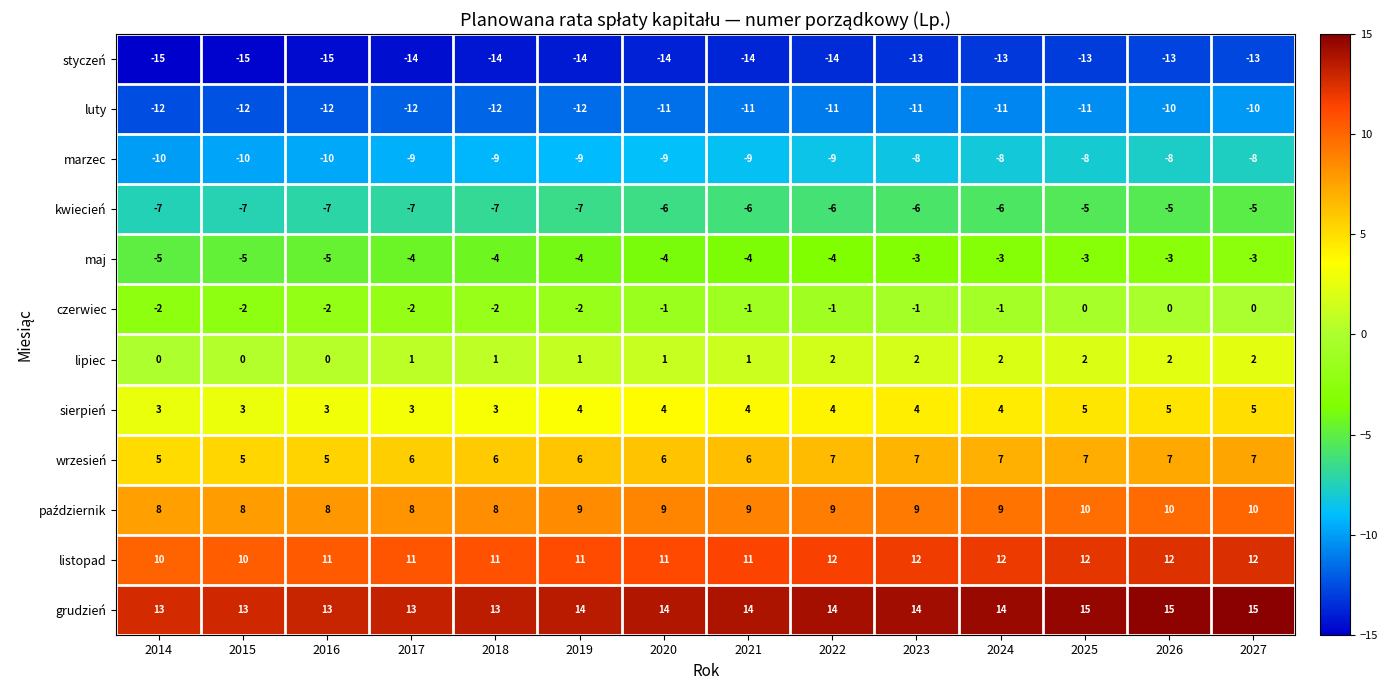

What is the sum of all czerwiec values?

-17